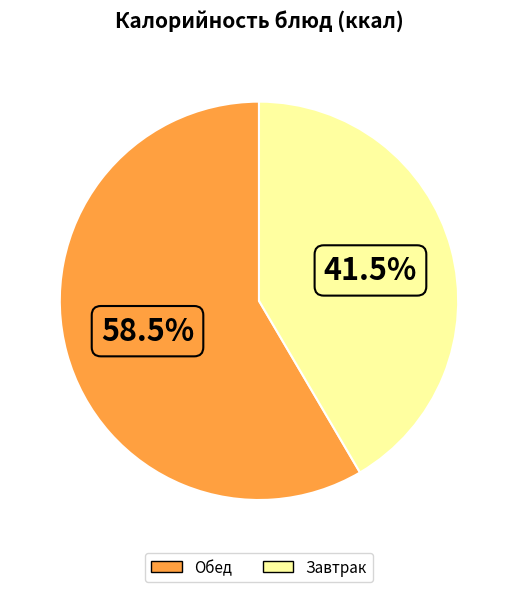

Which category has the smallest portion of the pie?

Завтрак